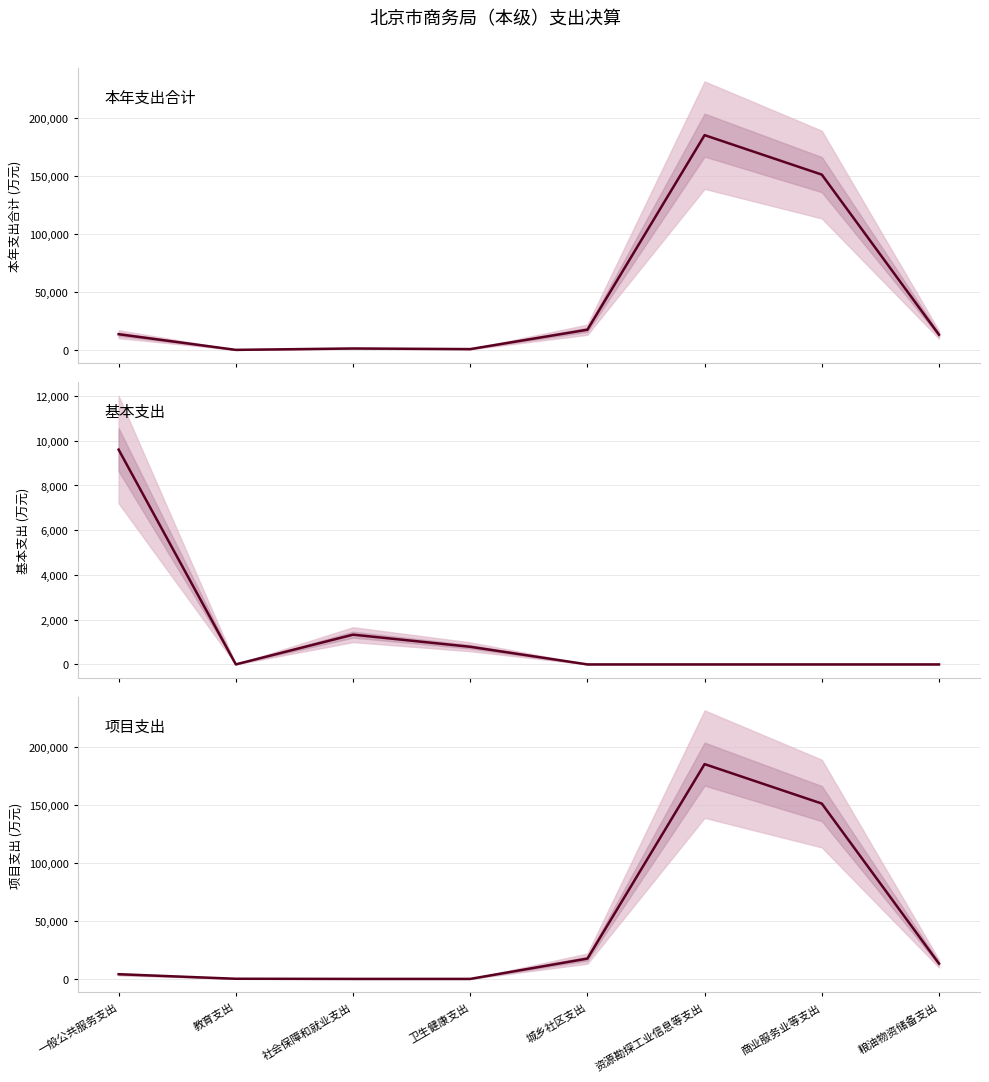

At 资源勘探工业信息等支出, list the series in order from smallest to largest.

基本支出, 本年支出合计, 项目支出